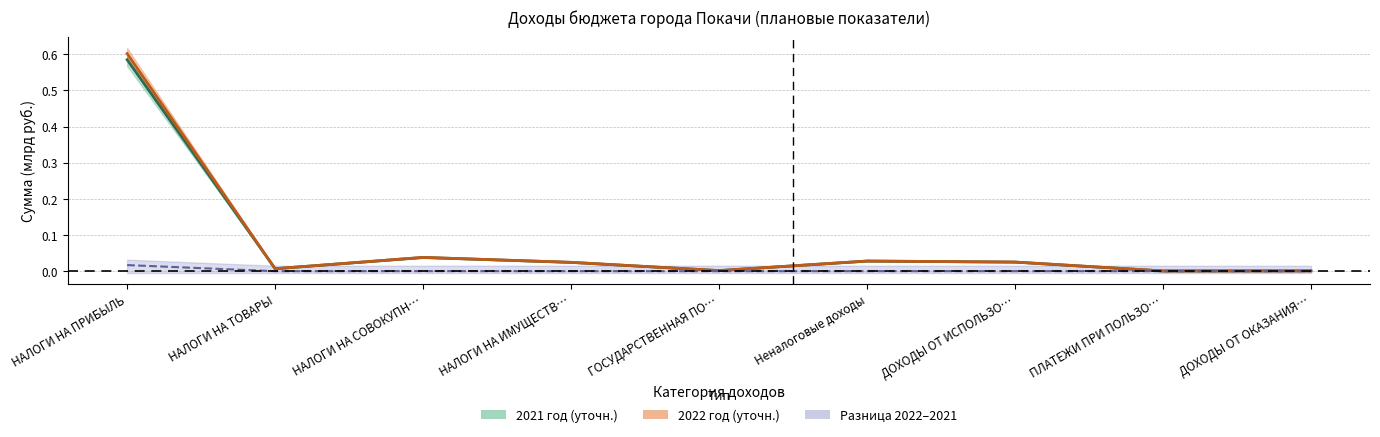

How many positive values does the Разница 2022-2021 series have?

6